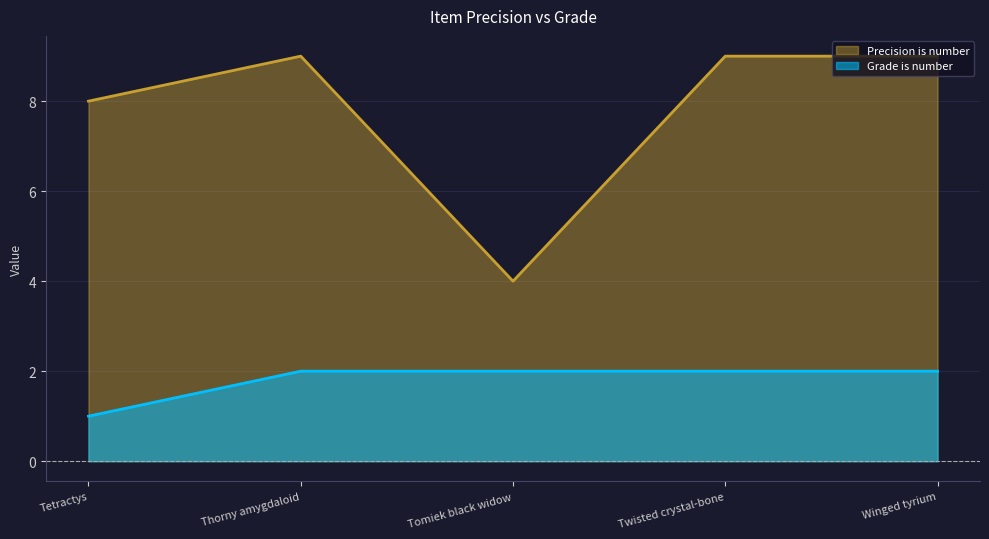

Is the value of Precision is number at Winged tyrium greater than the value of Grade is number at Tomiek black widow?

Yes